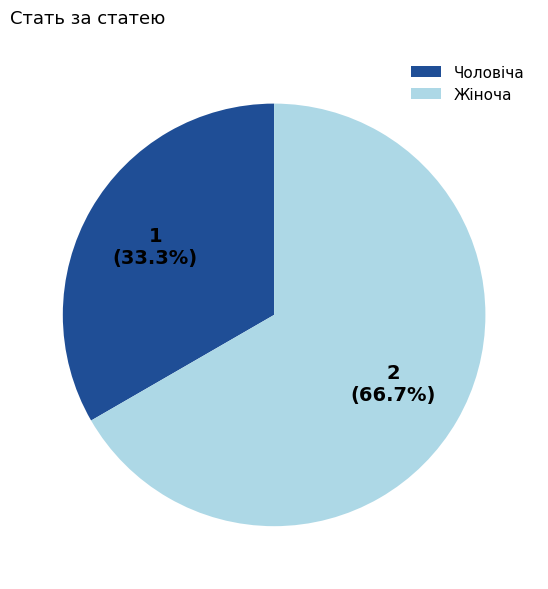

Is the sum of Жіноча and Чоловіча greater than half?

Yes